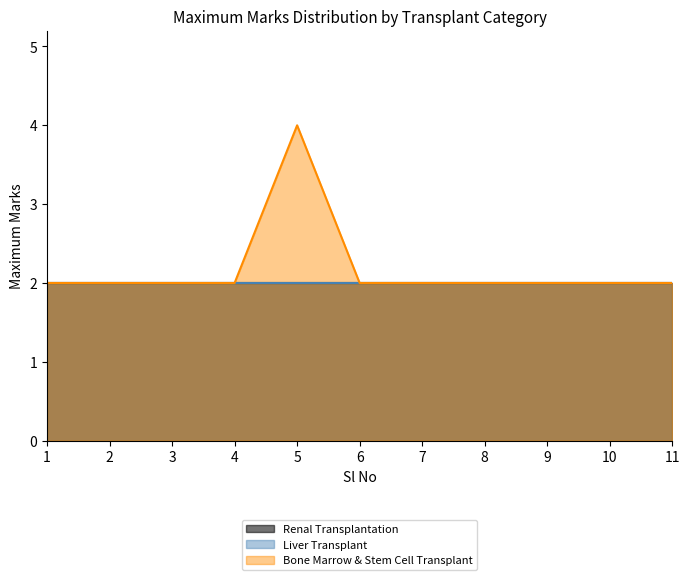

Rank the series at 6 from highest to lowest value.

Renal Transplantation, Liver Transplant, Bone Marrow & Stem Cell Transplant